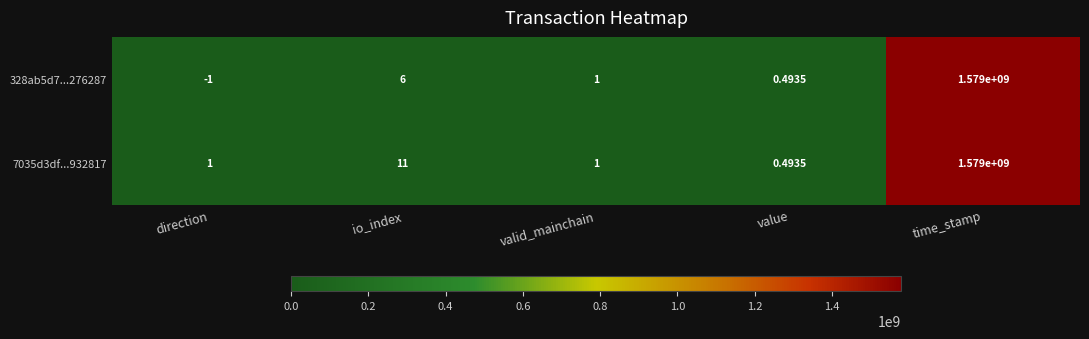

Where is 328ab5d7...276287 nearest to the value 789499999?

io_index